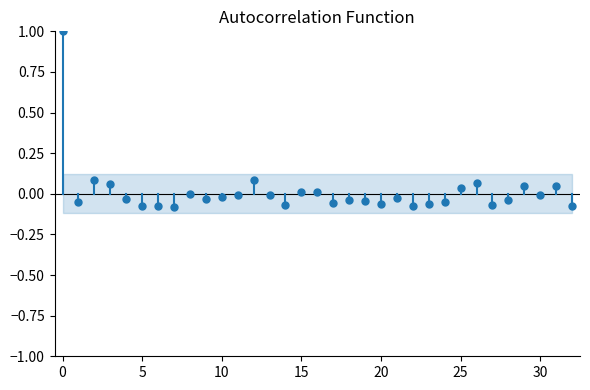

What is the range of Y values (max minus min)?

1.1